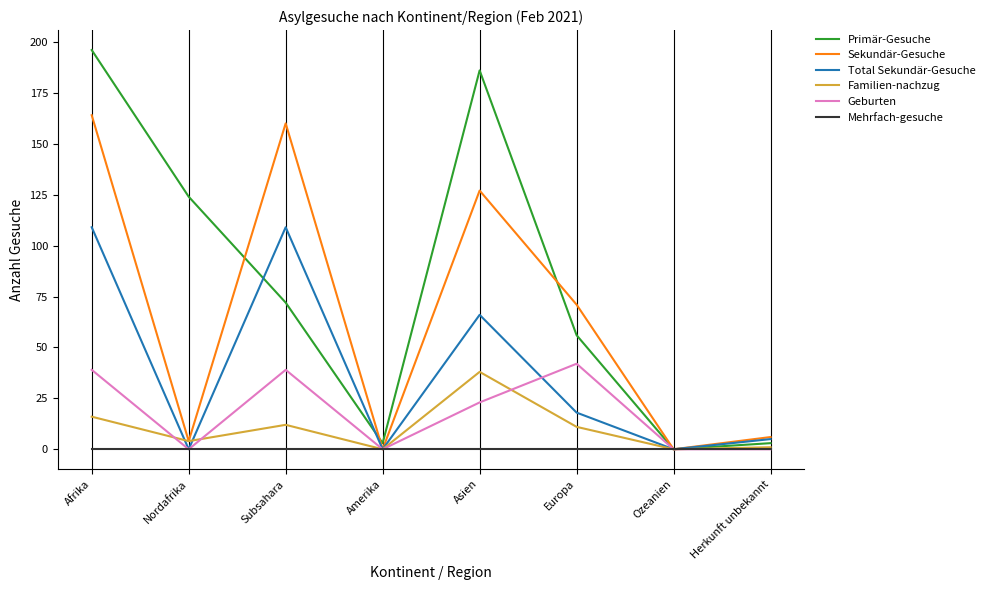

True or false: Familien-nachzug and Total Sekundär-Gesuche intersect in this chart.

True